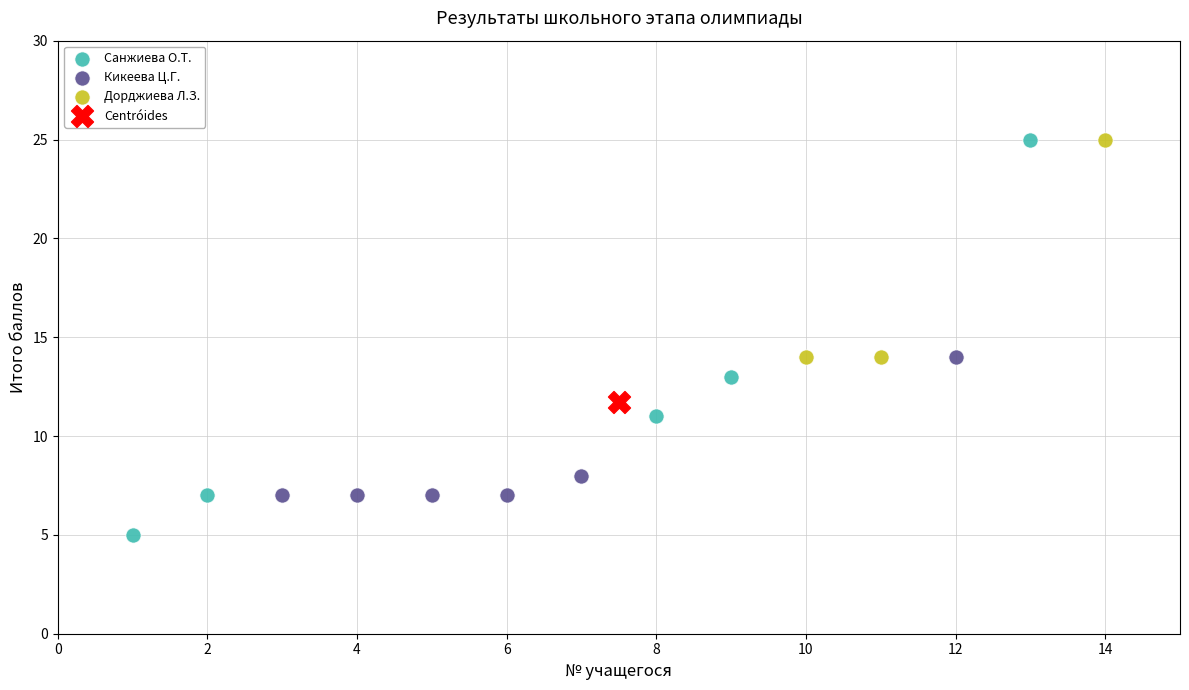

What are all the series names shown in the legend?

Санжиева О.Т., Кикеева Ц.Г., Дорджиева Л.З., Centróides